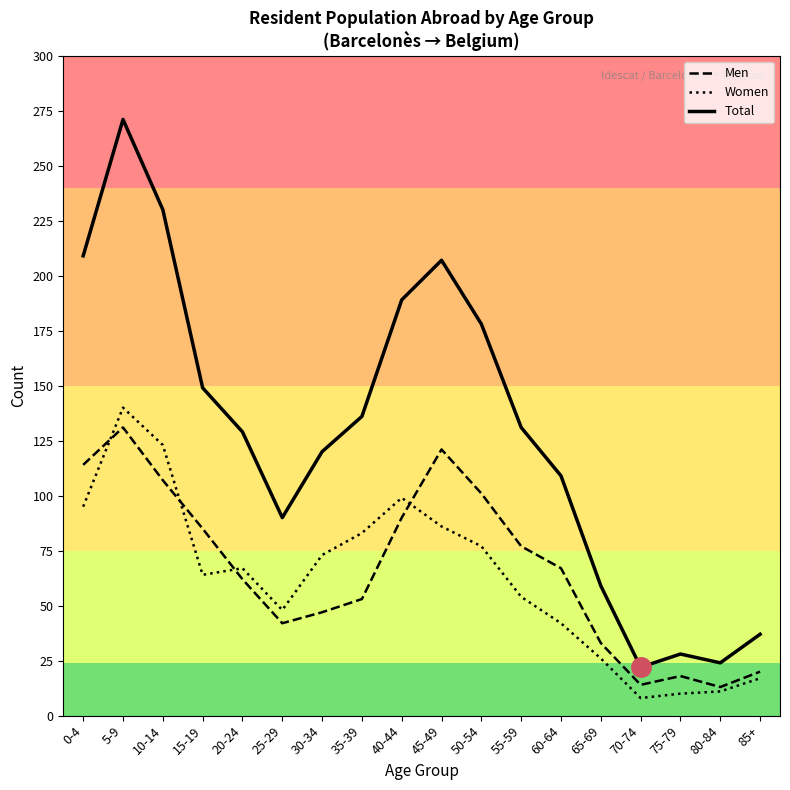

At which label does Women reach its peak?

5-9